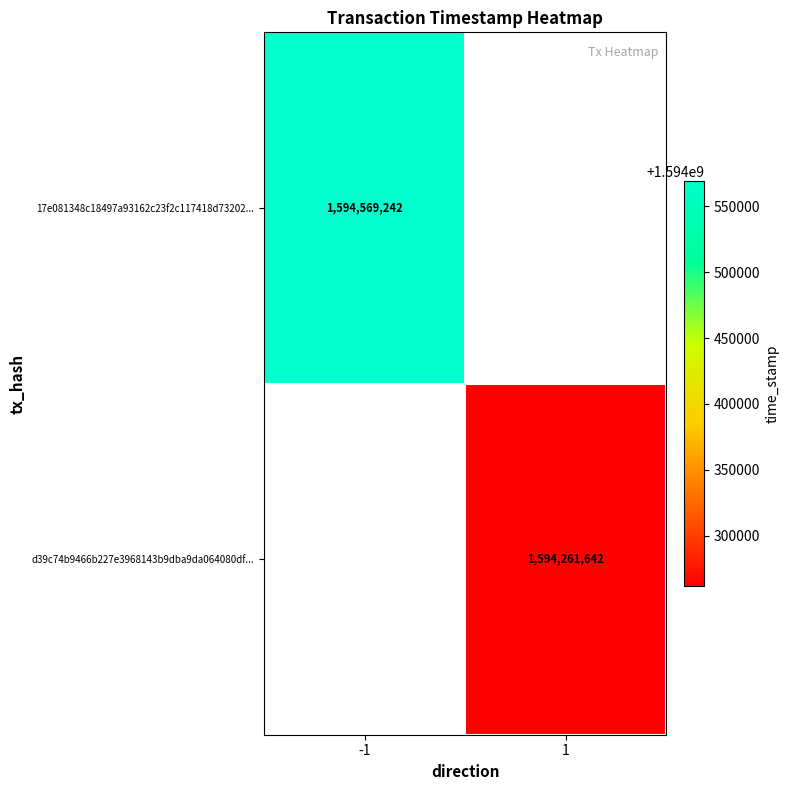

Which category has the lowest value in the d39c74b9466b227e3968143b9dba9da064080df... series?

-1